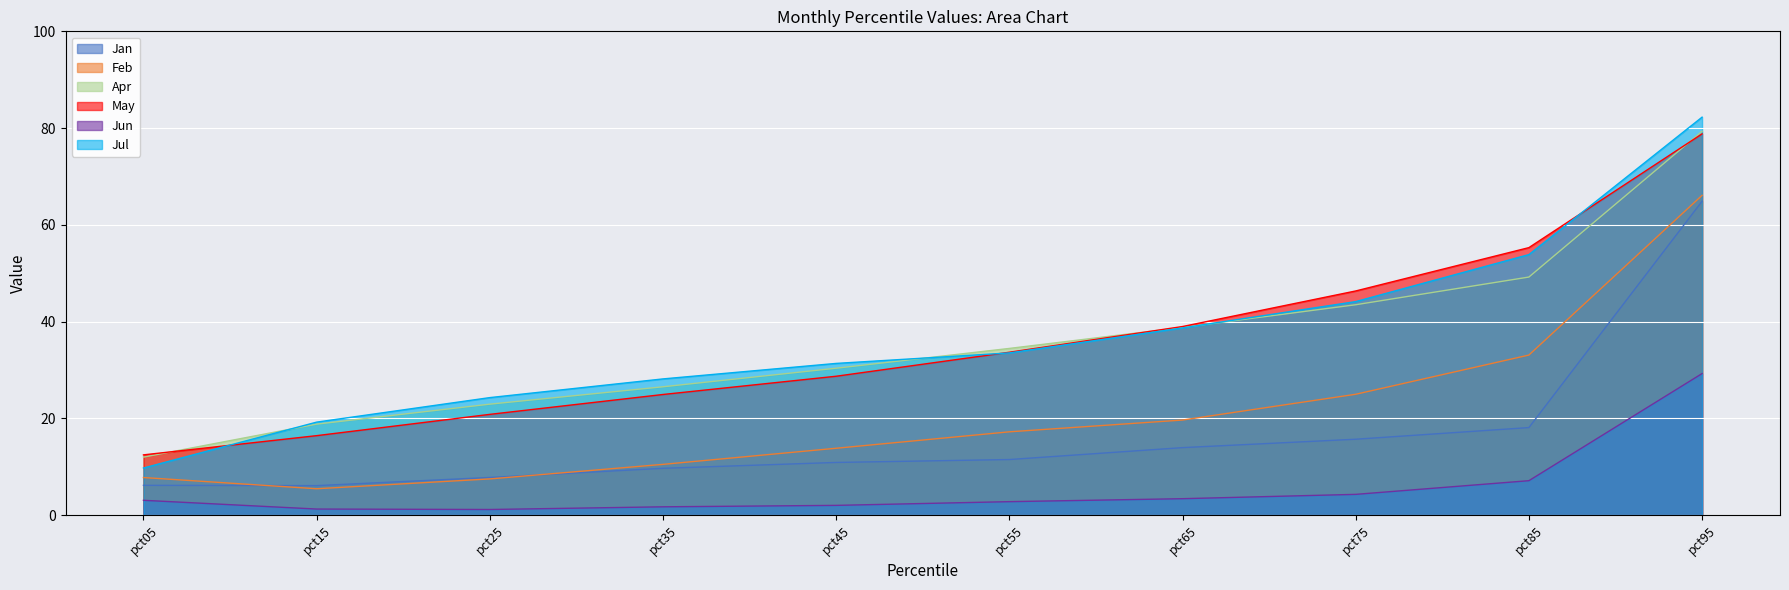

Where is Feb nearest to the value 0?

pct15